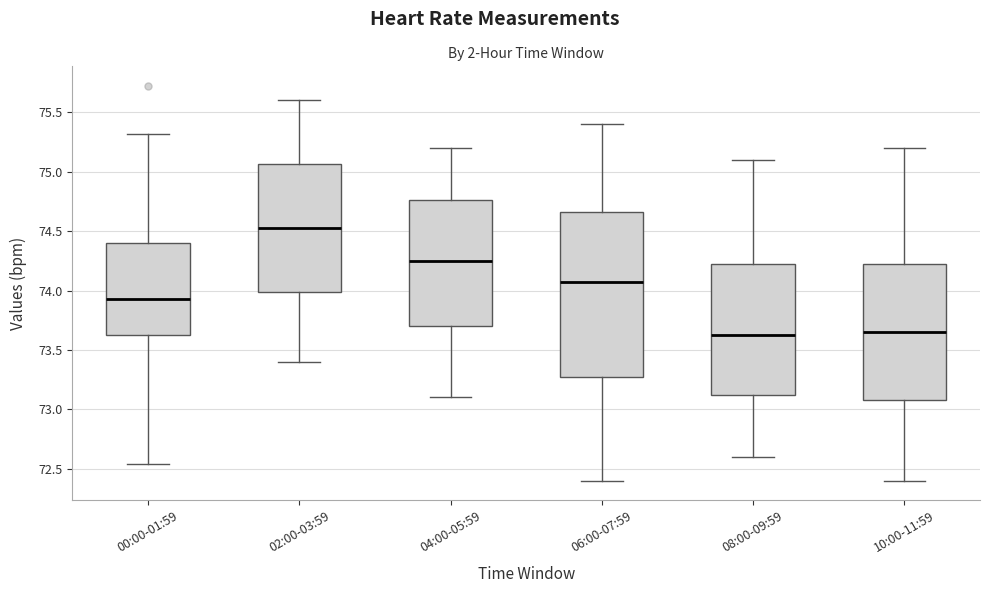

Where is the lower edge of the box for 00:00-01:59 on the y-axis? The values are not printed on the chart, so give them approximately, as read against the axis.

73.60